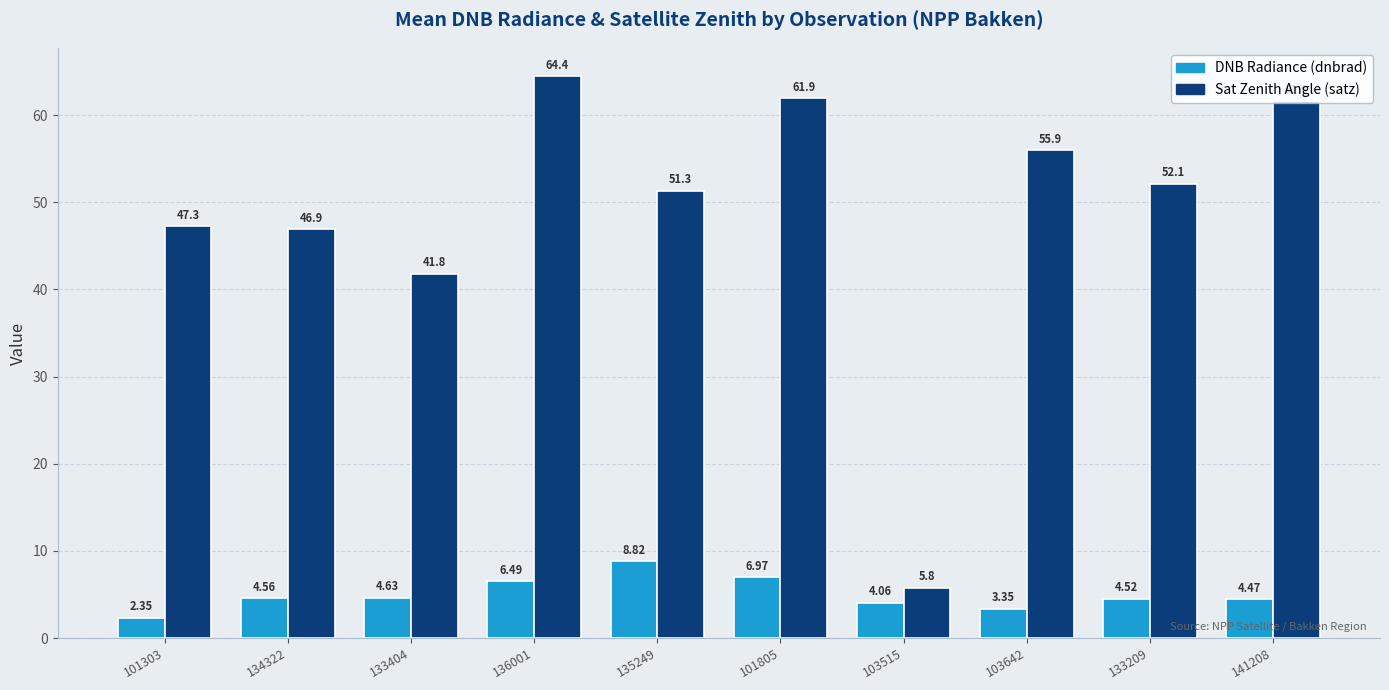

What is the spread (max minus min) of values at 133404?

37.2